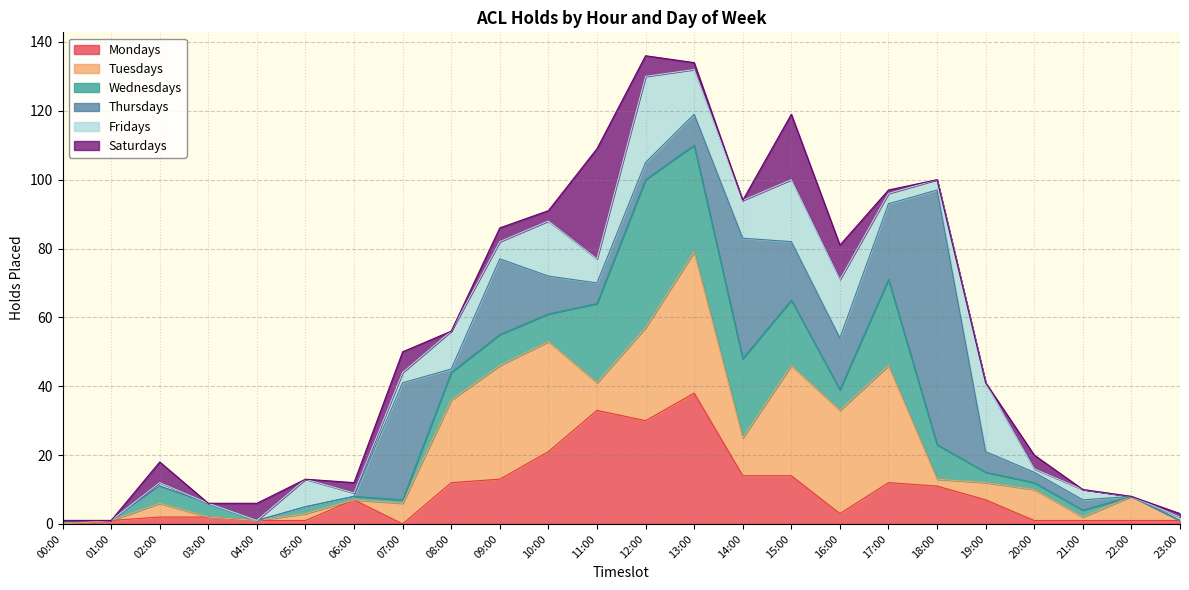

Which label corresponds to the smallest value in the chart?

00:00